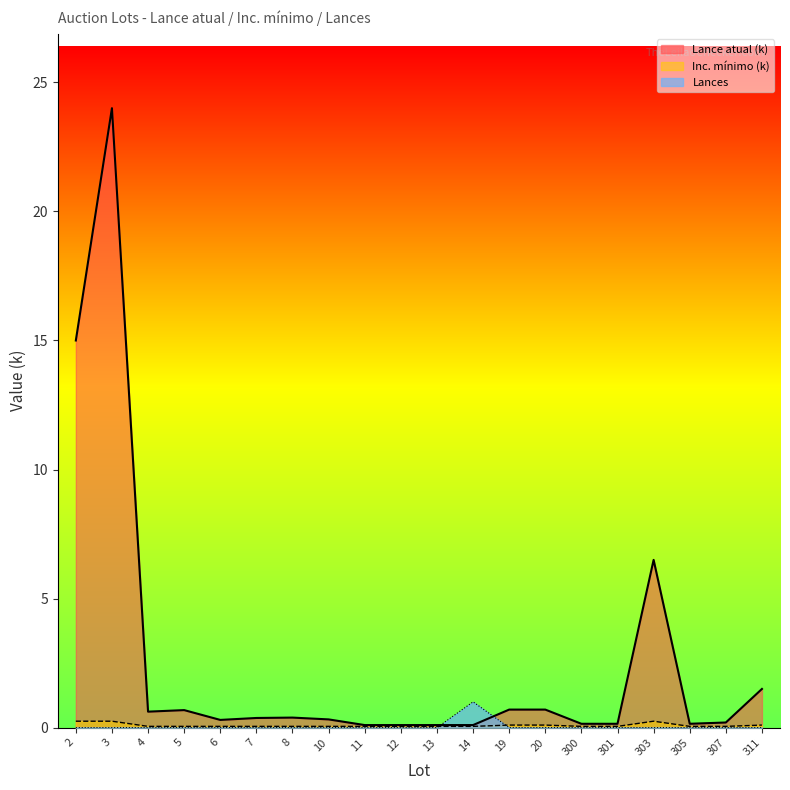

What is the difference between the second highest and minimum values in the Lance atual series?

14.9